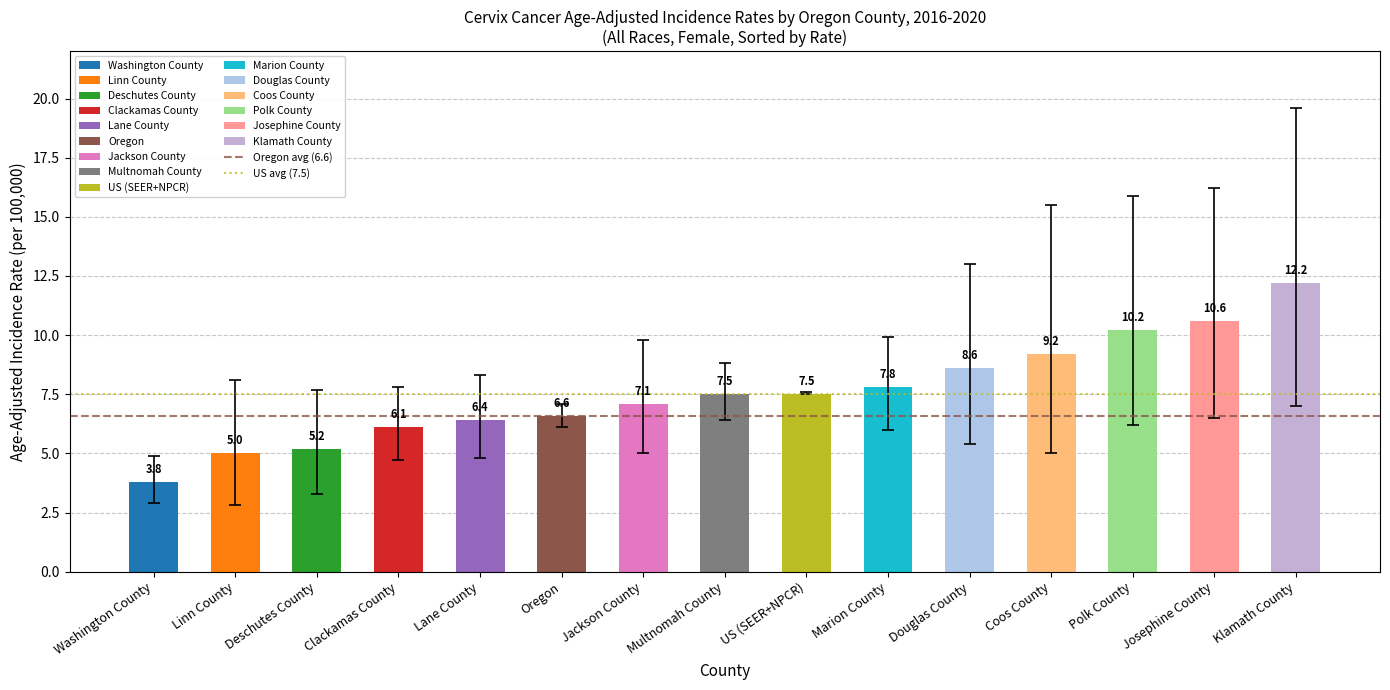

What is the smallest value displayed?

3.8